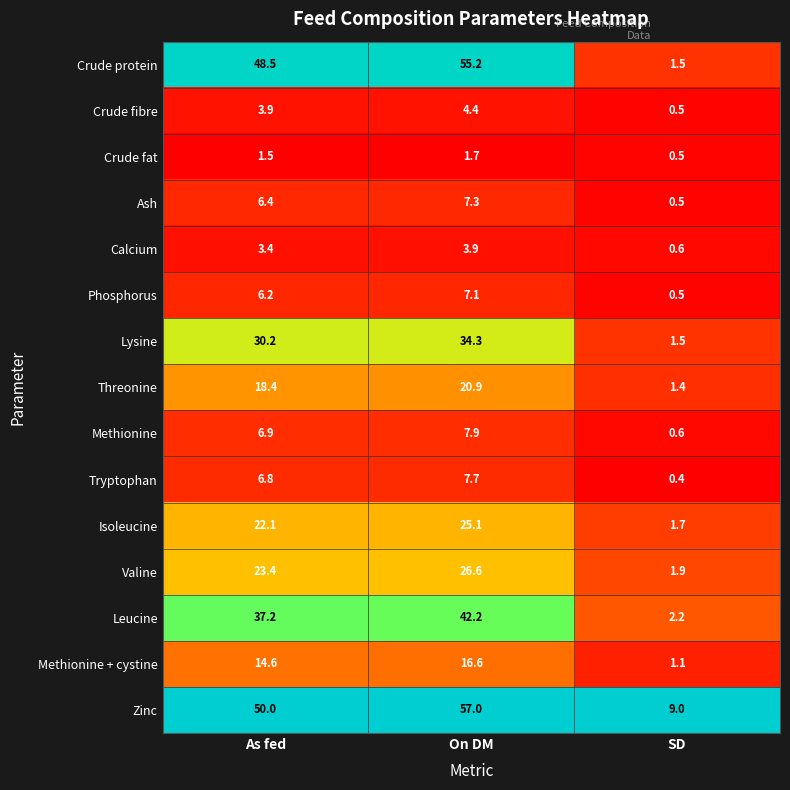

List the series in order of their peak value, highest first.

Zinc, Crude protein, Leucine, Lysine, Valine, Isoleucine, Threonine, Methionine + cystine, Methionine, Tryptophan, Ash, Phosphorus, Crude fibre, Calcium, Crude fat